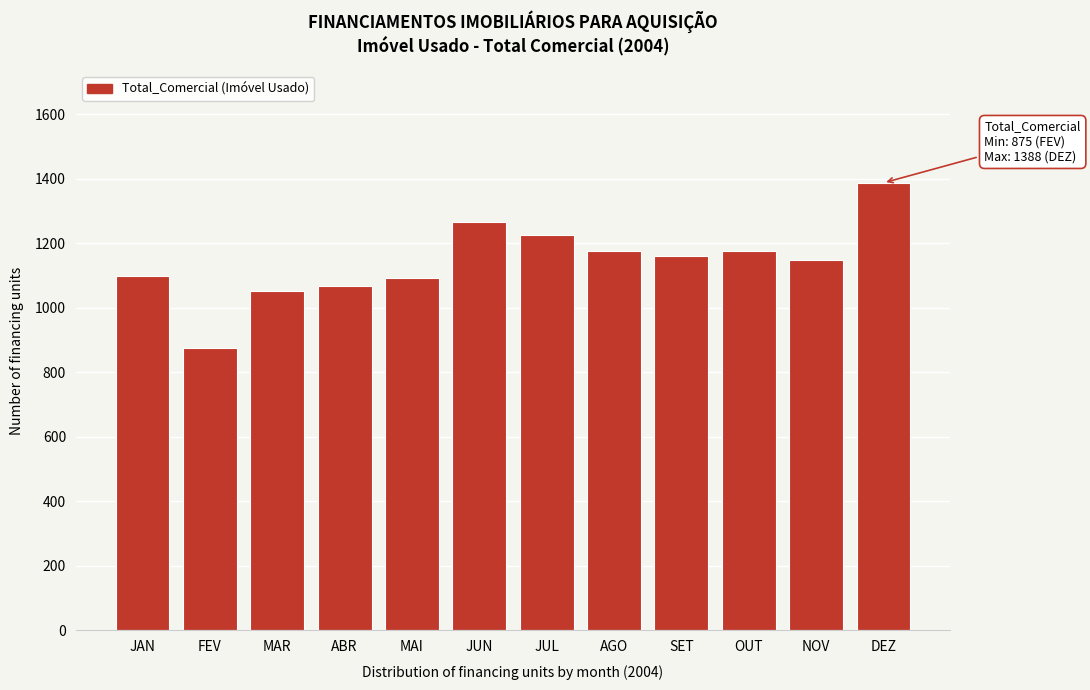

Reading right to left, extract all data points from this chart.

1388	1149	1177	1161	1177	1226	1268	1092	1067	1054	875	1099